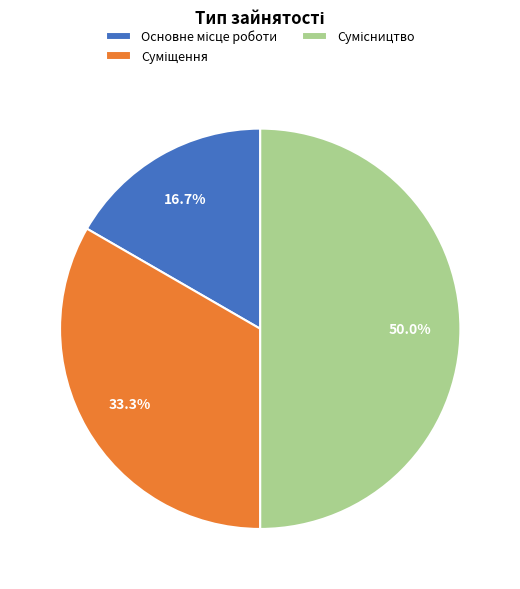

How many segments does this pie chart have?

3